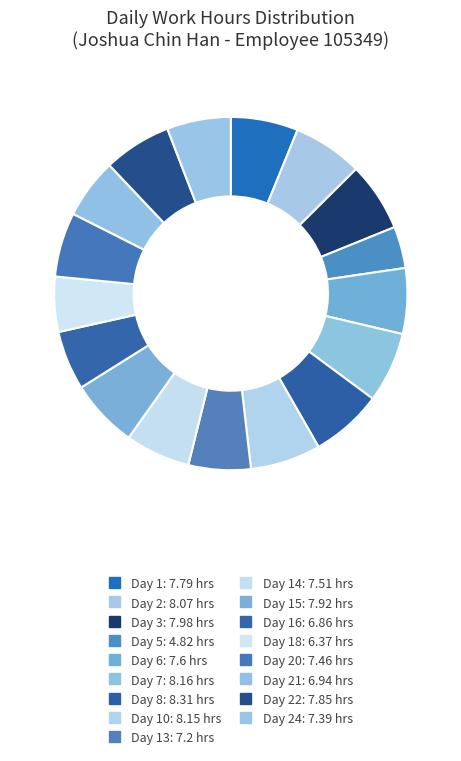

How many segments does this pie chart have?

17